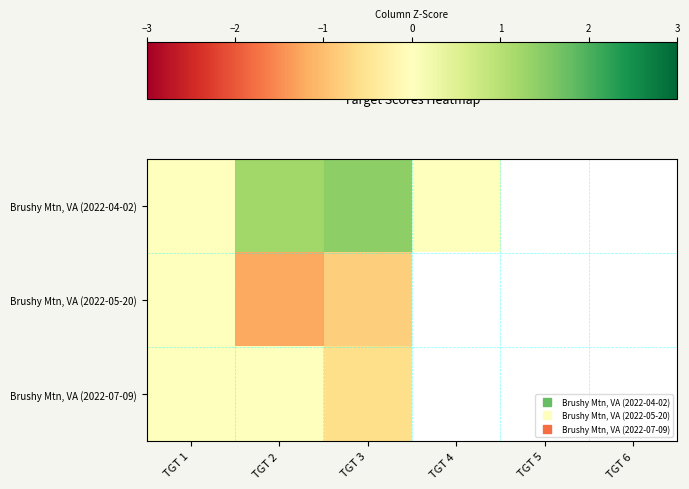

How many data points in Brushy Mtn, VA (2022-04-02) are less than 1?

2